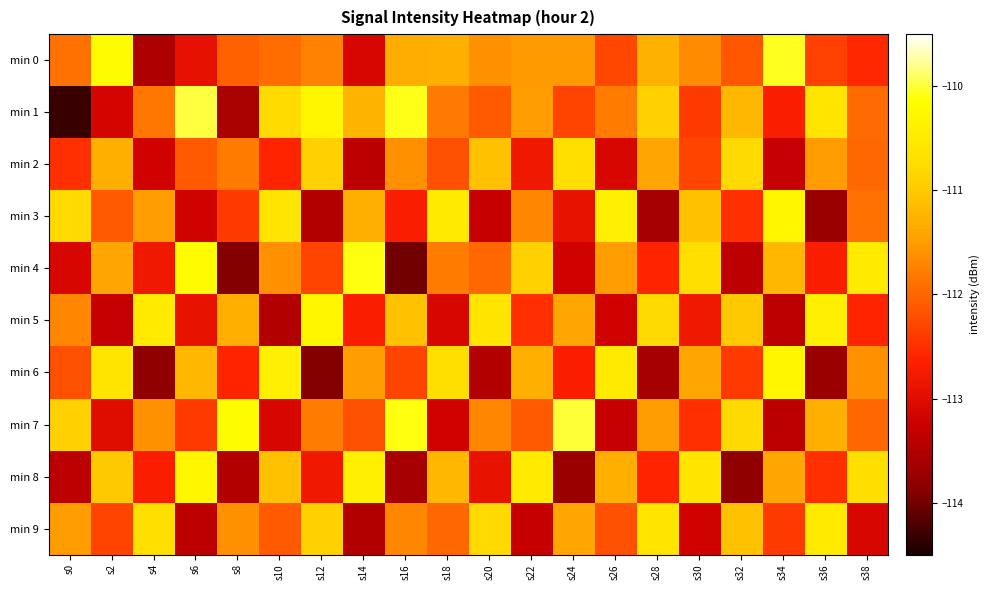

Between s12 and s28, which is larger?

s28